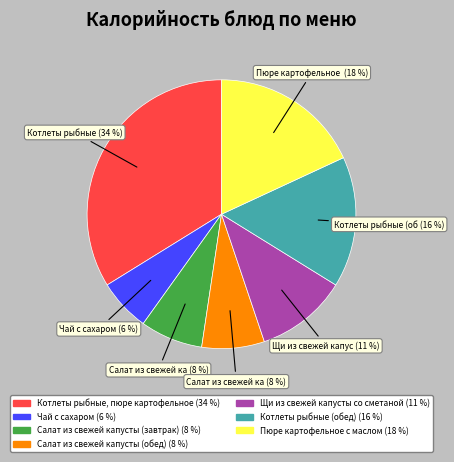

Does Пюре картофельное с маслом represent more than half of the total?

No